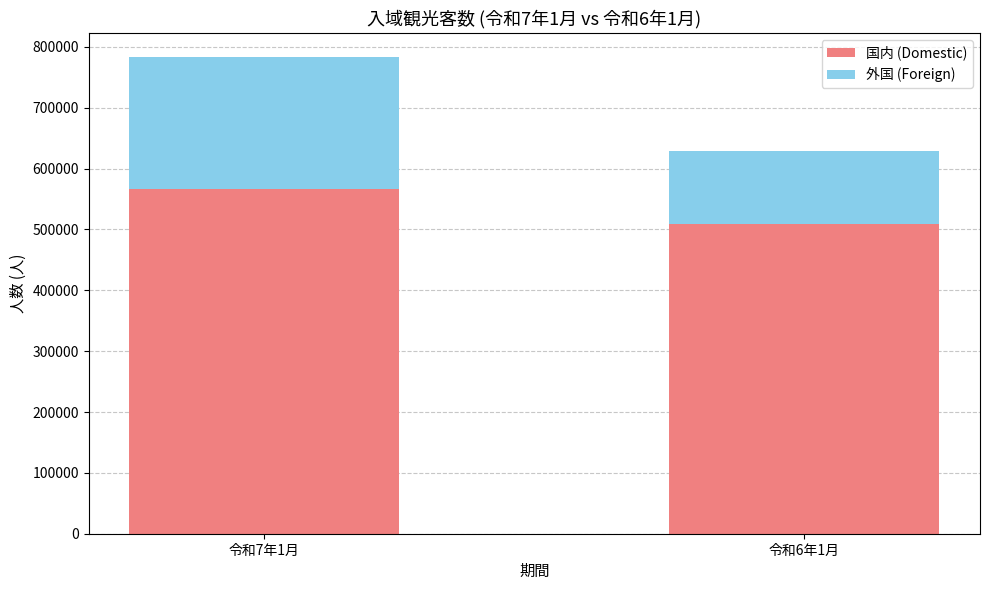

What is the difference between the 国内 (Domestic) values at 令和6年1月 and 令和7年1月?

58000